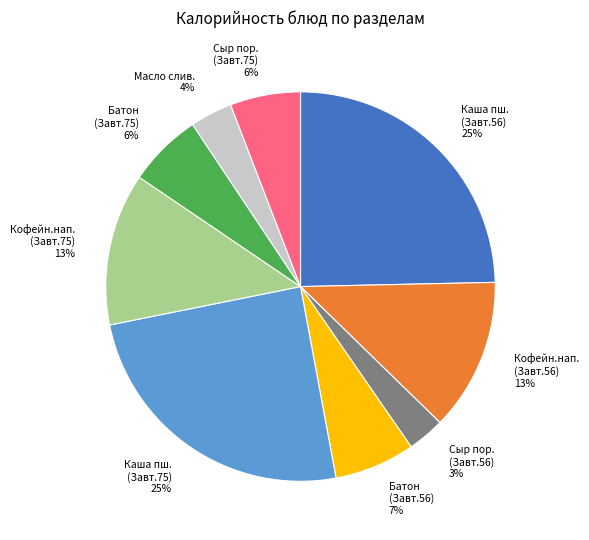

Does Каша пш. (Завт.75) represent more than half of the total?

No